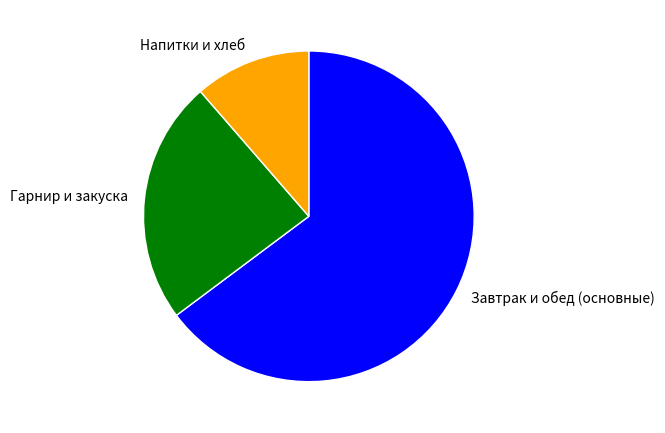

Rank the categories by value from highest to lowest.

Завтрак и обед (основные), Гарнир и закуска, Напитки и хлеб